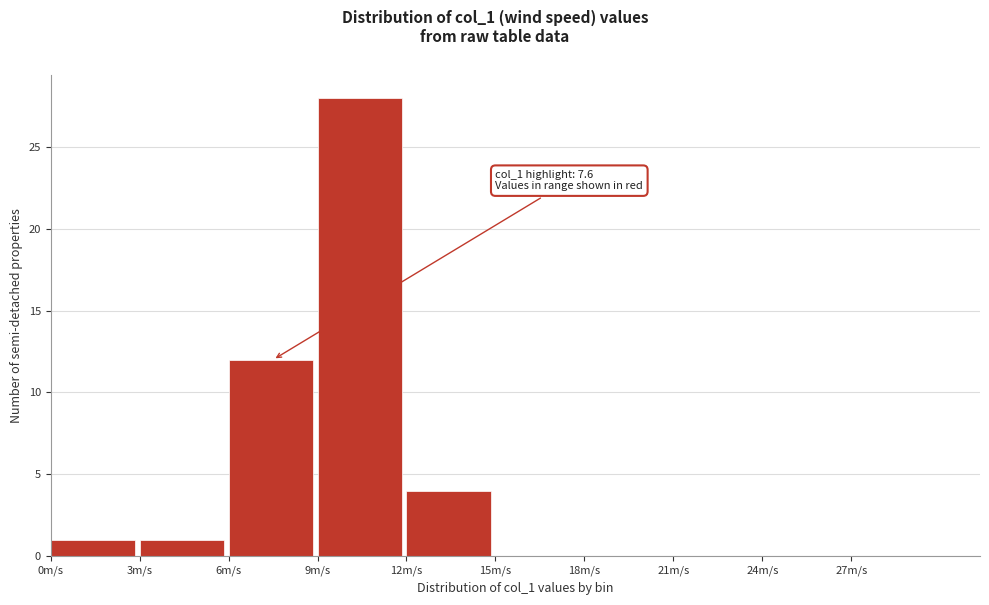

Which range on the x-axis has the tallest bar?

9 to 12